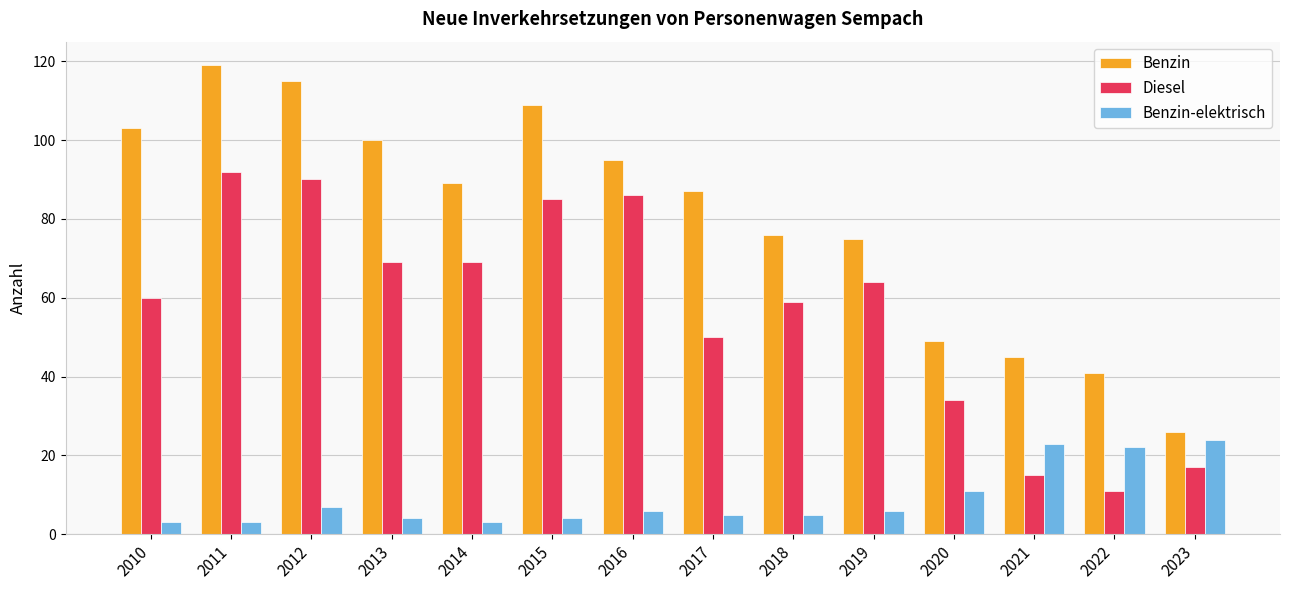

Is it true that Benzin equals 95 at 2016?

True